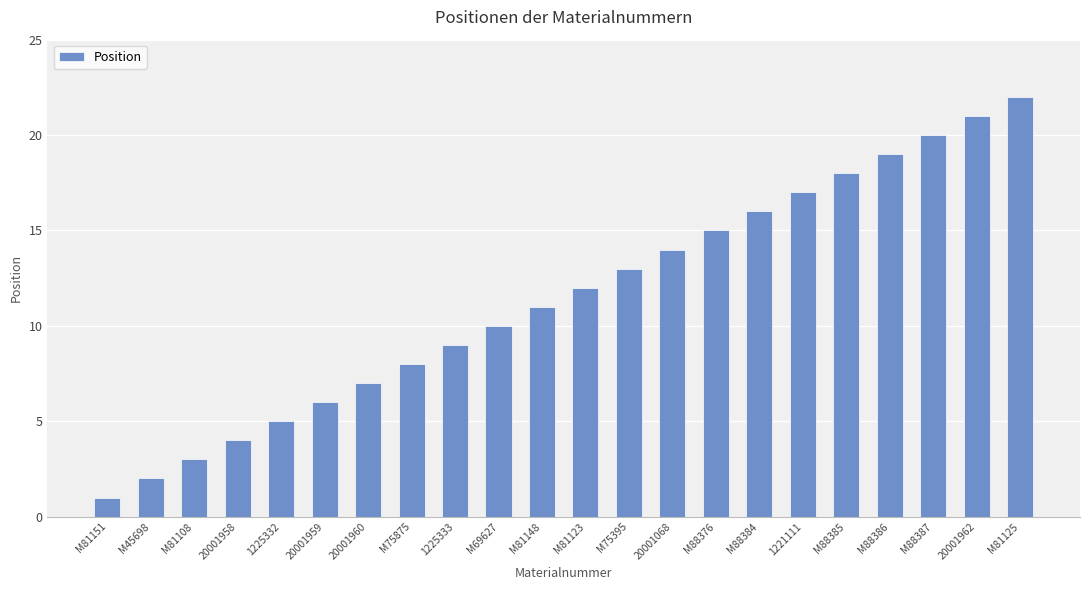

At which label is the value closest to 11?

M81148